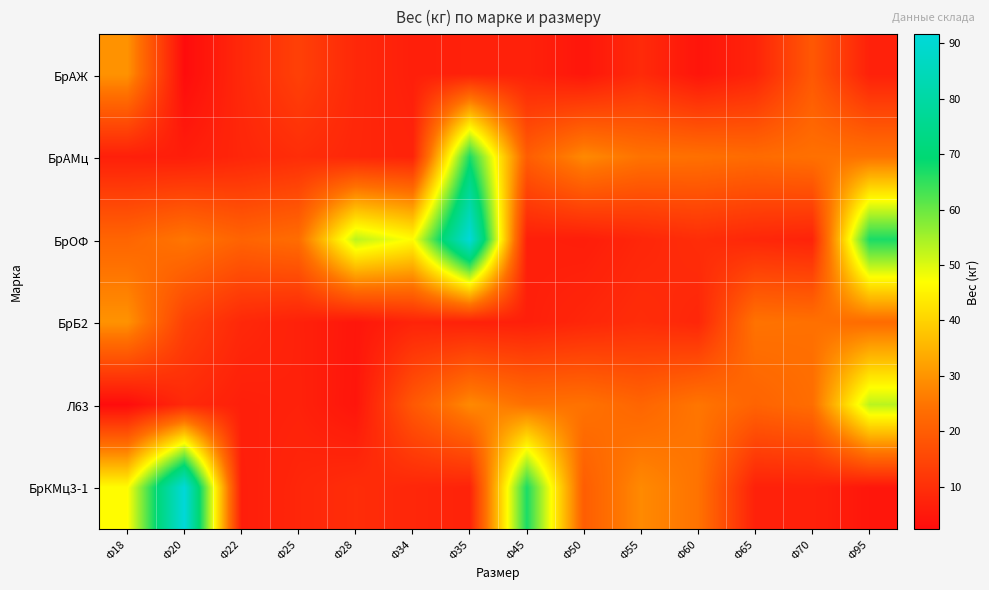

Between Ф70 and Ф65, which is larger?

Ф70